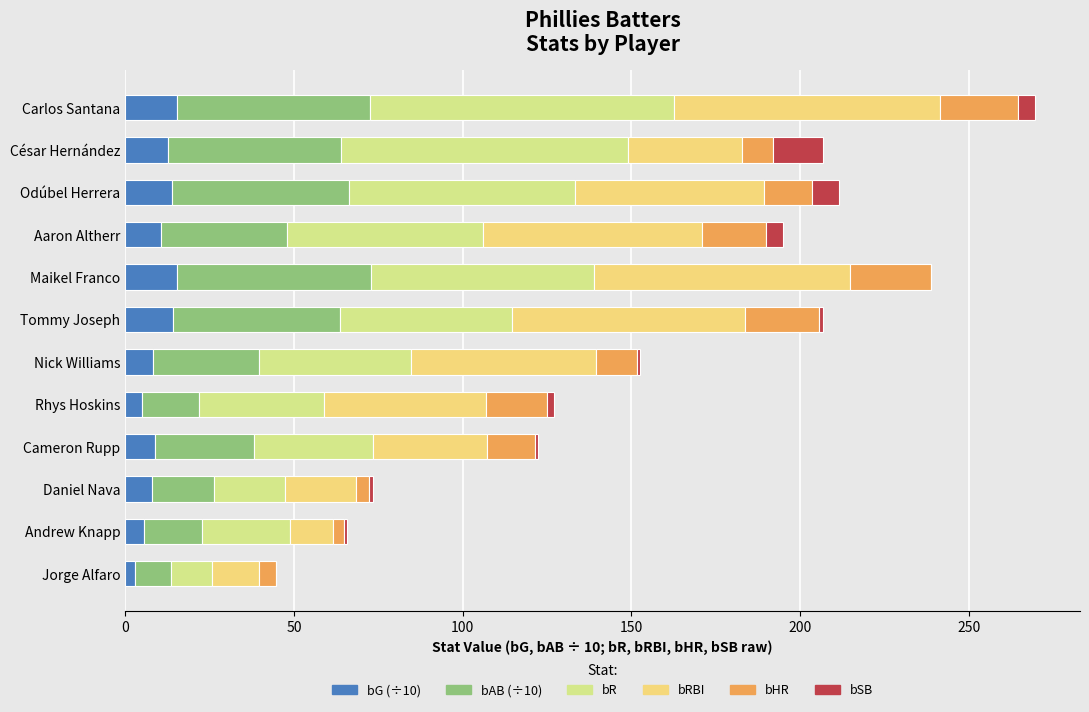

What is the total value across all series at Maikel Franco?

238.9